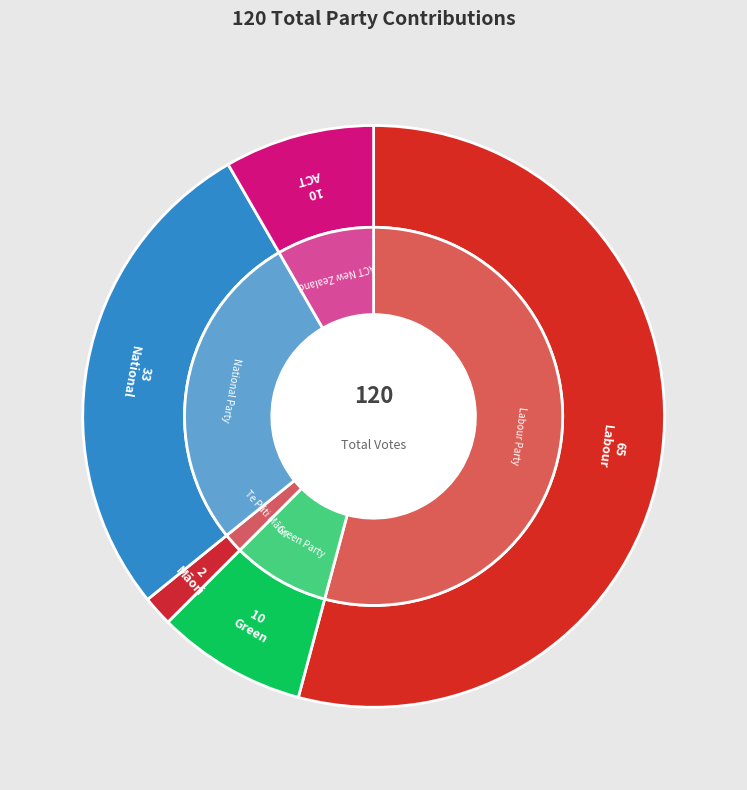

To the nearest percent, what percentage of the pie is Labour?

54%